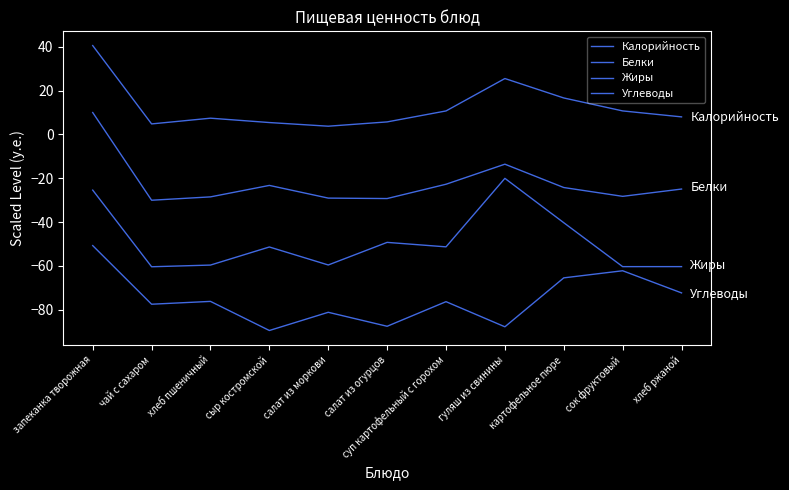

True or false: Углеводы has a value of -77.5 at чай с сахаром.

True